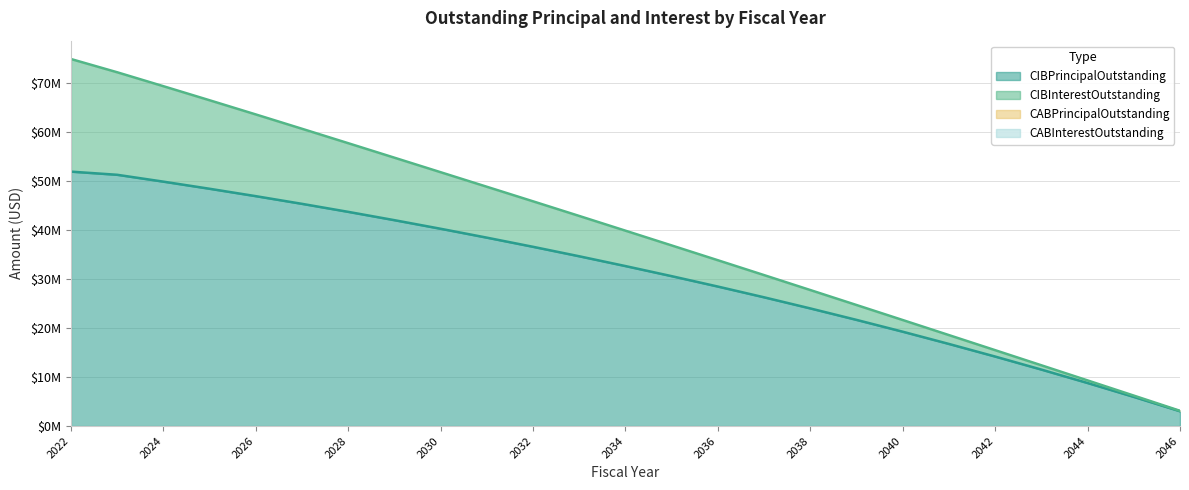

Between 2032 and 2046, which series saw the biggest shift?

CIBPrincipalOutstanding